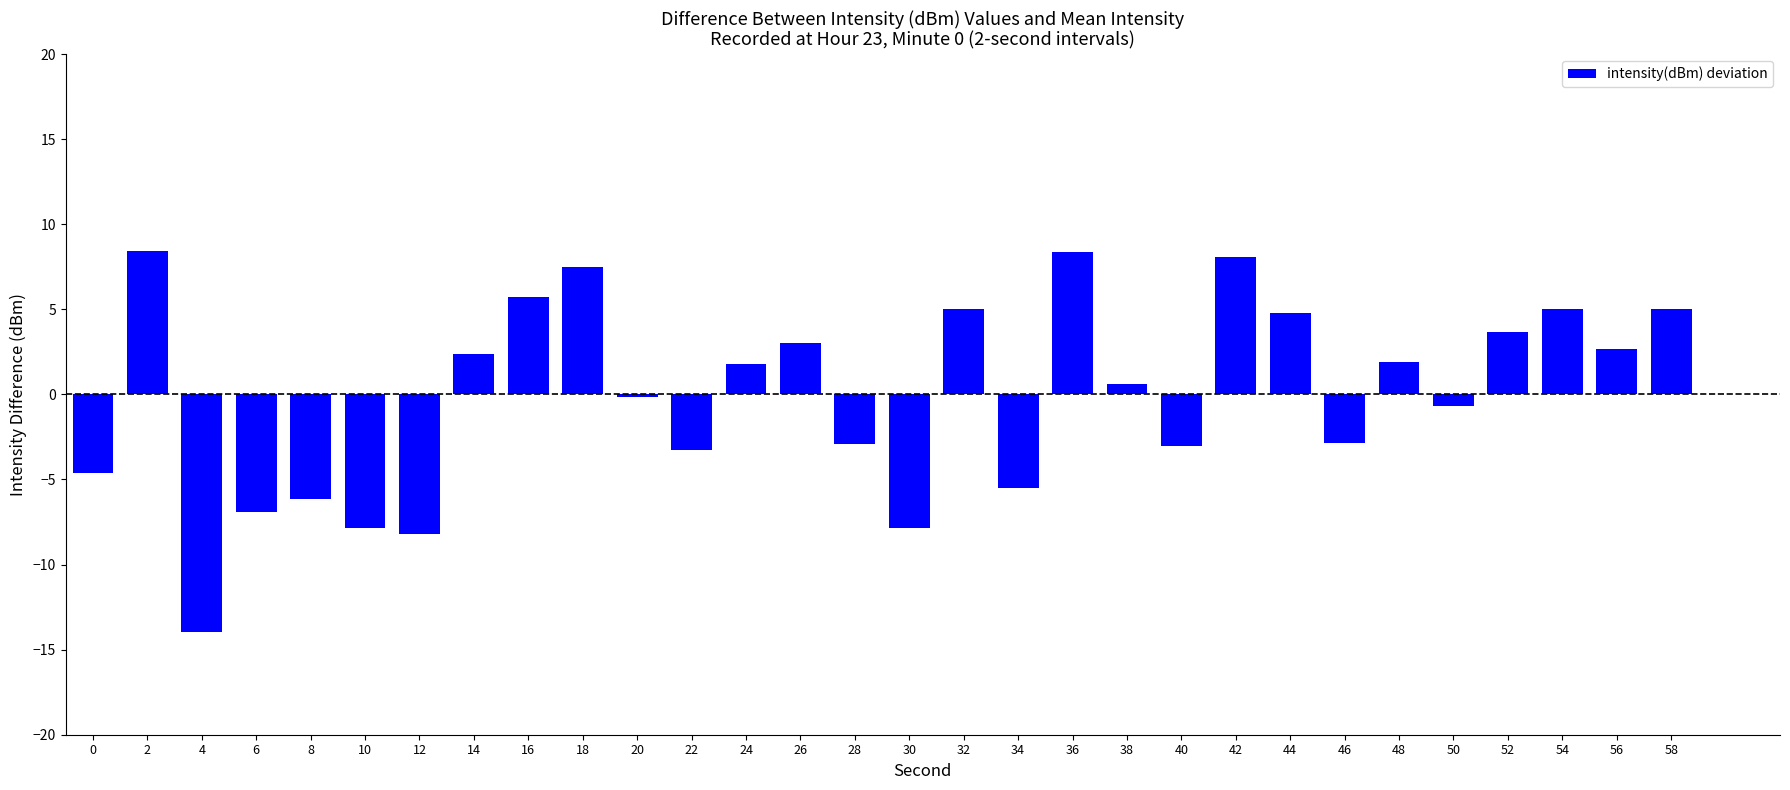

What is the value of the 13th bar from the left?

1.8